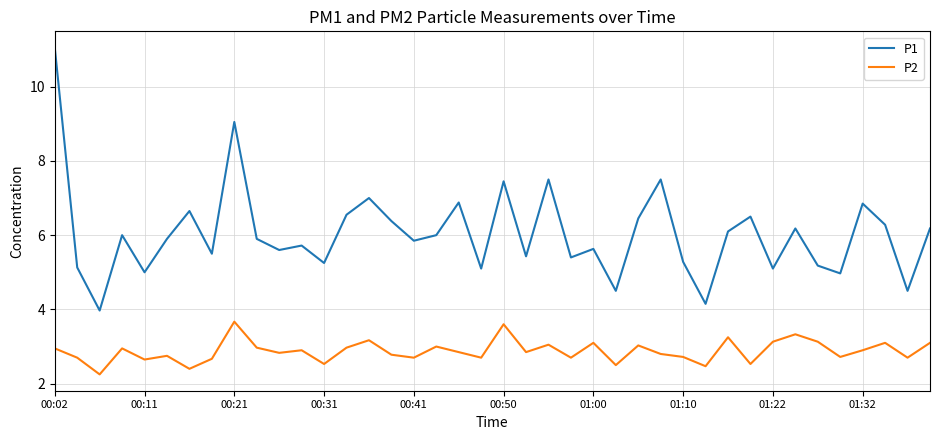

Which series has the largest range (max minus min)?

P1